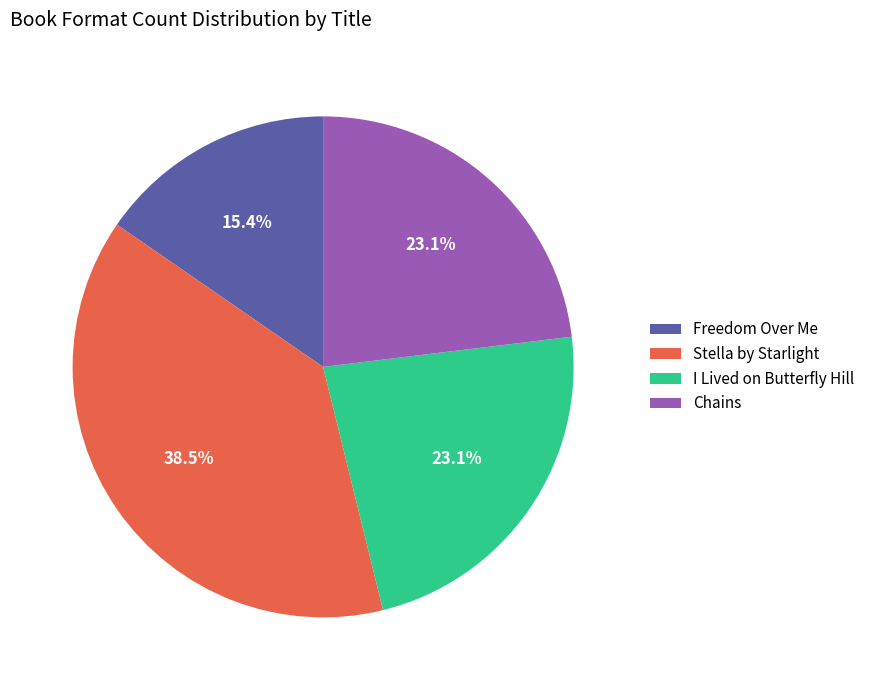

Is it true that Freedom Over Me is 23% of the pie?

False